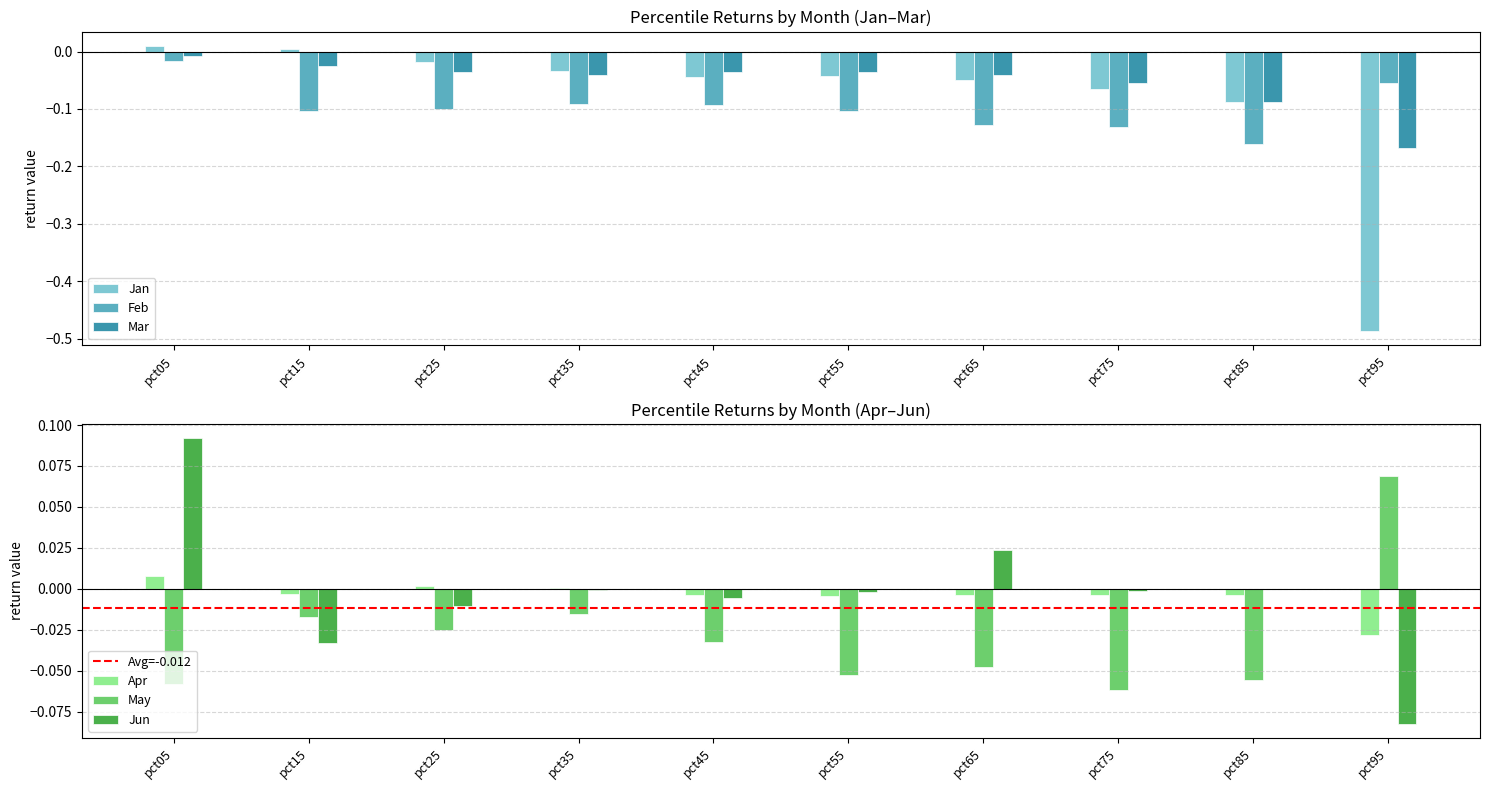

What are all the series names shown in the legend?

Jan, Feb, Mar, Apr, May, Jun